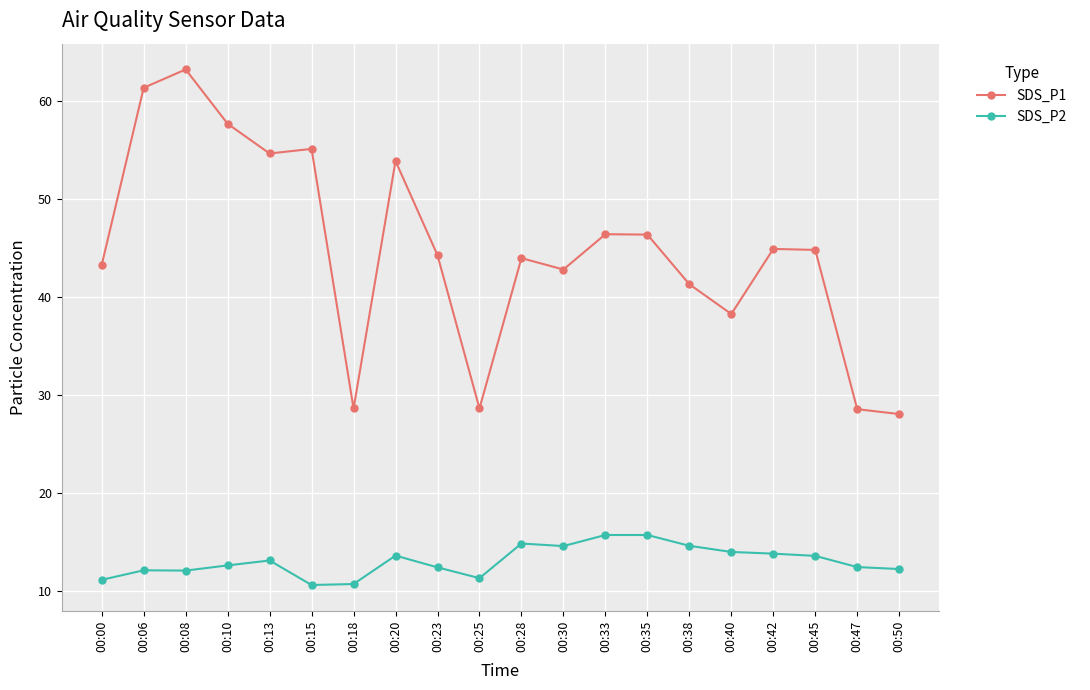

What is the average value of the SDS_P1 series?

44.8